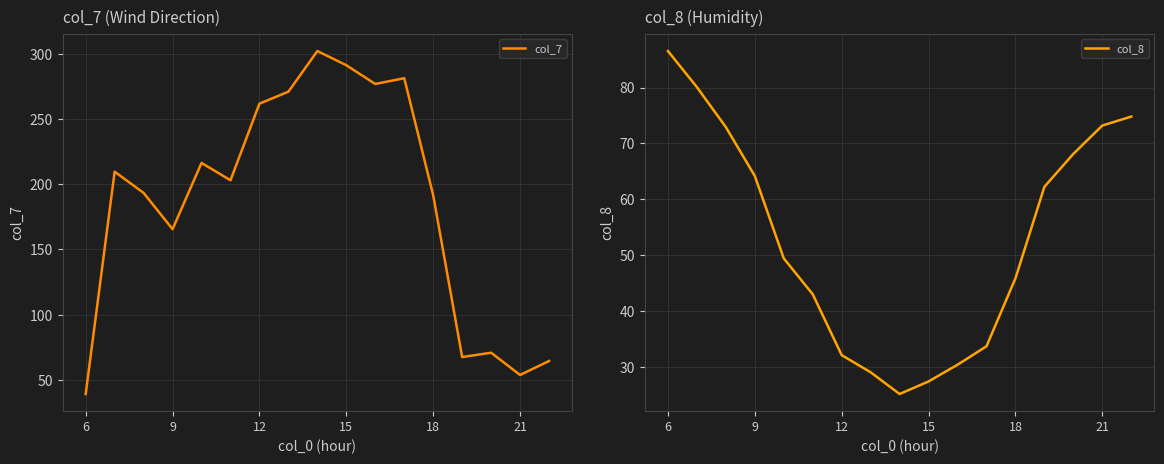

Is it true that col_7 equals 191.6 at 18?

True